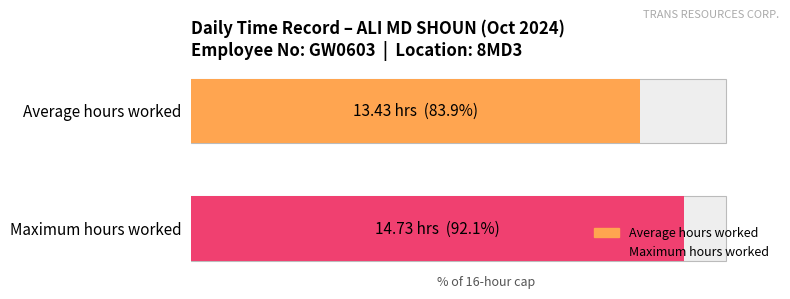

Is it true that the value at 19 is 15.7?

False